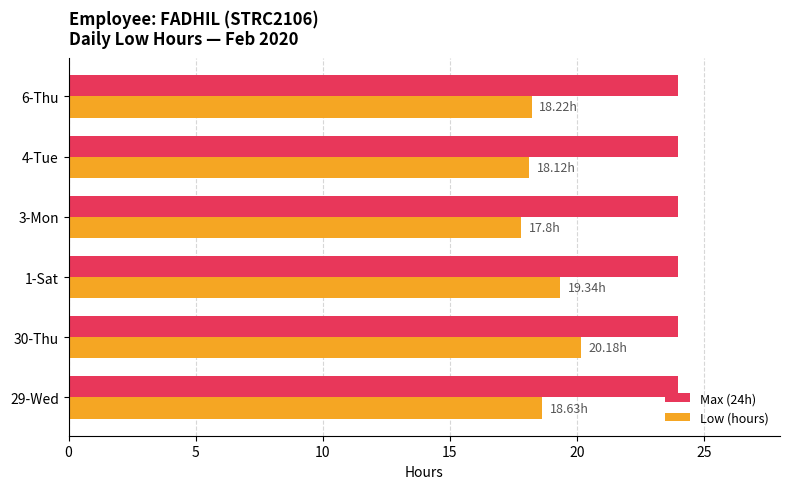

Rank the series by their maximum value, from highest to lowest.

Max (24h), Low (hours)